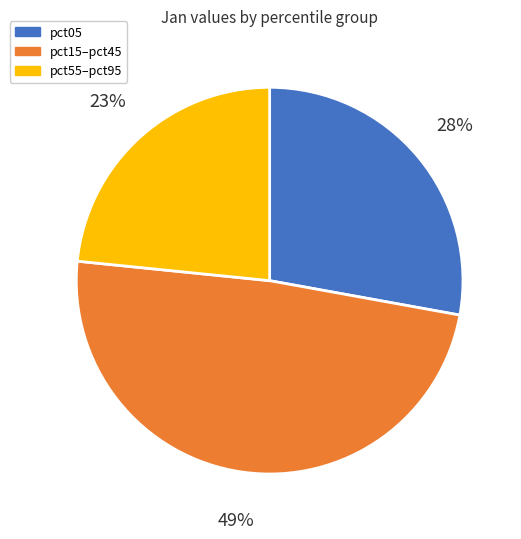

Count the number of slices in the pie.

3